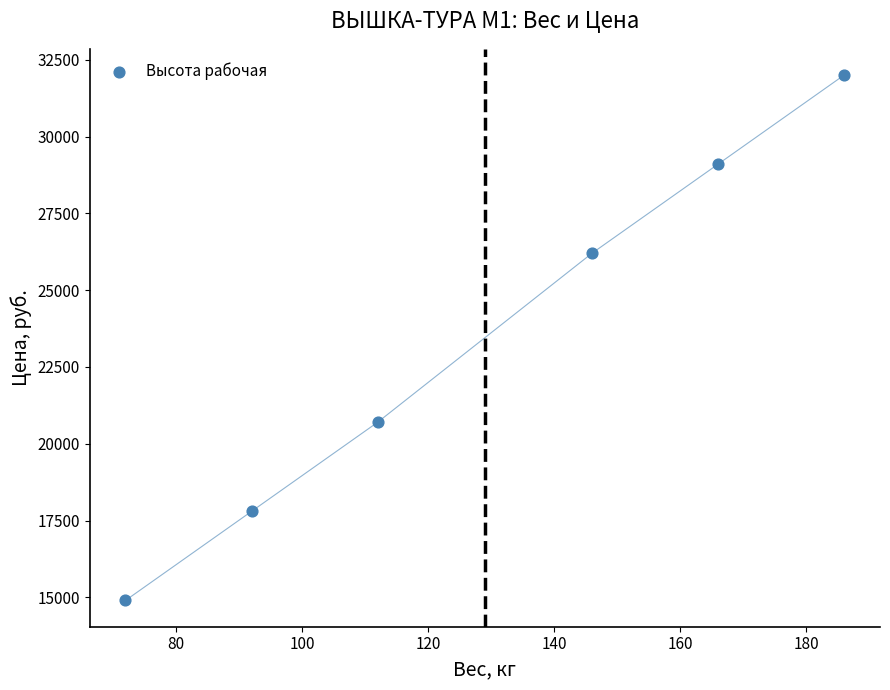

What is the range of X values (max minus min)?

114